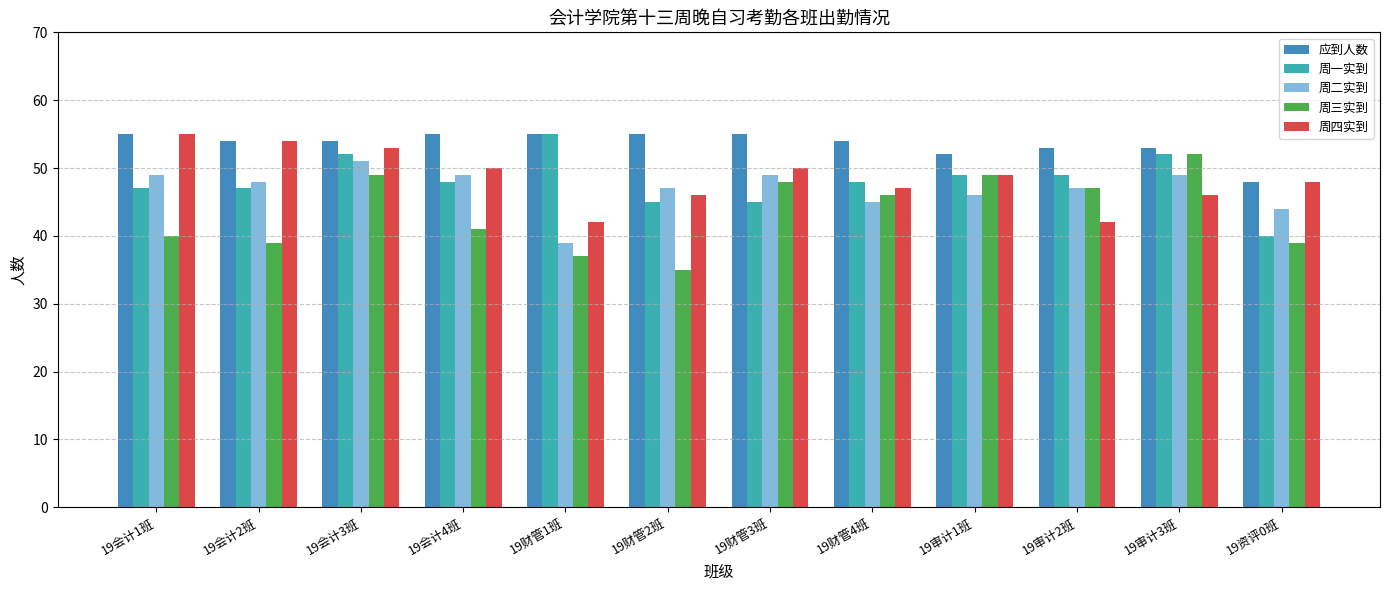

What is the spread (max minus min) of values at 19审计1班?

6